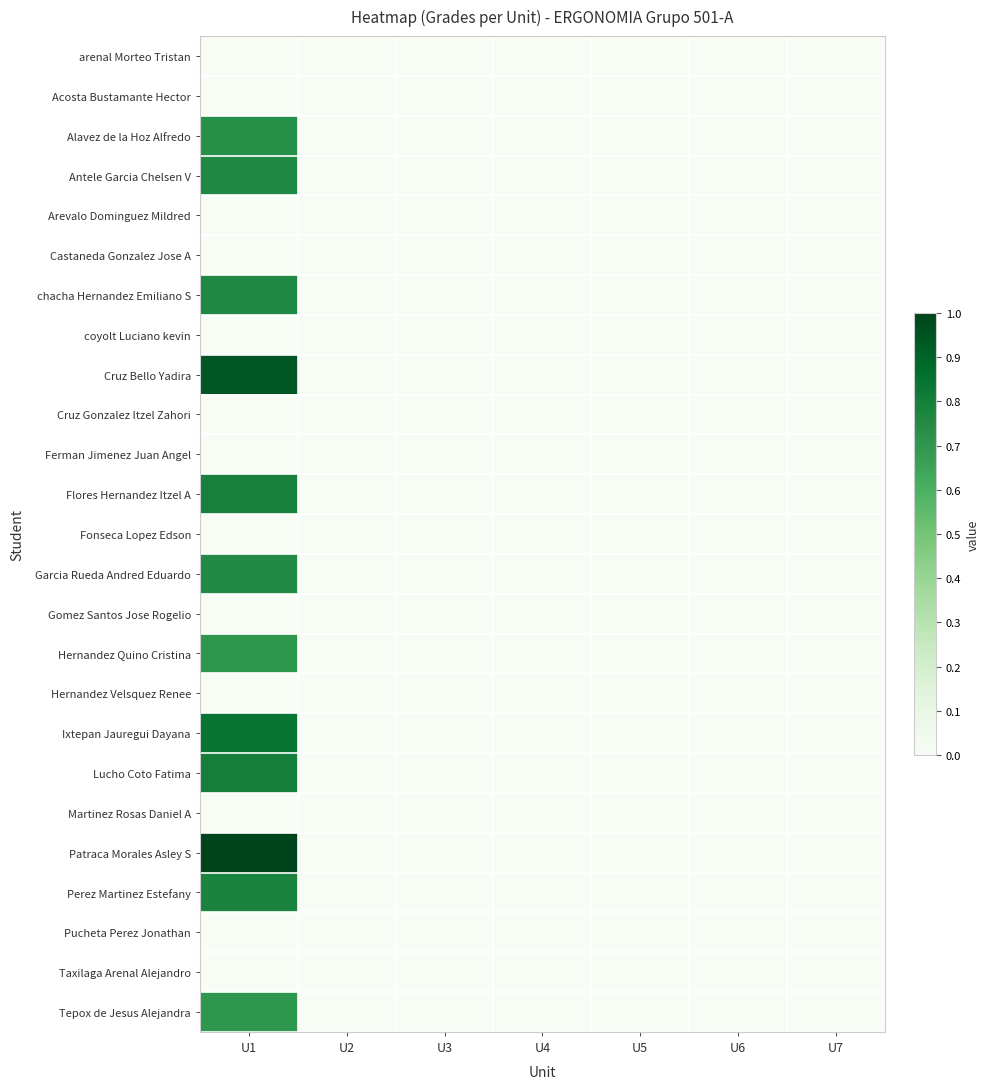

Reading right to left, extract all data points from this chart.

arenal Morteo Tristan: U7=0.0	U6=0.0	U5=0.0	U4=0.0	U3=0.0	U2=0.0	U1=0.0
Acosta Bustamante Hector: U7=0.0	U6=0.0	U5=0.0	U4=0.0	U3=0.0	U2=0.0	U1=0.0
Alavez de la Hoz Alfredo: U7=0.0	U6=0.0	U5=0.0	U4=0.0	U3=0.0	U2=0.0	U1=0.7
Antele Garcia Chelsen V: U7=0.0	U6=0.0	U5=0.0	U4=0.0	U3=0.0	U2=0.0	U1=0.8
Arevalo Dominguez Mildred: U7=0.0	U6=0.0	U5=0.0	U4=0.0	U3=0.0	U2=0.0	U1=0.0
Castaneda Gonzalez Jose A: U7=0.0	U6=0.0	U5=0.0	U4=0.0	U3=0.0	U2=0.0	U1=0.0
chacha Hernandez Emiliano S: U7=0.0	U6=0.0	U5=0.0	U4=0.0	U3=0.0	U2=0.0	U1=0.8
coyolt Luciano kevin: U7=0.0	U6=0.0	U5=0.0	U4=0.0	U3=0.0	U2=0.0	U1=0.0
Cruz Bello Yadira: U7=0.0	U6=0.0	U5=0.0	U4=0.0	U3=0.0	U2=0.0	U1=0.9
Cruz Gonzalez Itzel Zahori: U7=0.0	U6=0.0	U5=0.0	U4=0.0	U3=0.0	U2=0.0	U1=0.0
Ferman Jimenez Juan Angel: U7=0.0	U6=0.0	U5=0.0	U4=0.0	U3=0.0	U2=0.0	U1=0.0
Flores Hernandez Itzel A: U7=0.0	U6=0.0	U5=0.0	U4=0.0	U3=0.0	U2=0.0	U1=0.8
Fonseca Lopez Edson: U7=0.0	U6=0.0	U5=0.0	U4=0.0	U3=0.0	U2=0.0	U1=0.0
Garcia Rueda Andred Eduardo: U7=0.0	U6=0.0	U5=0.0	U4=0.0	U3=0.0	U2=0.0	U1=0.8
Gomez Santos Jose Rogelio: U7=0.0	U6=0.0	U5=0.0	U4=0.0	U3=0.0	U2=0.0	U1=0.0
Hernandez Quino Cristina: U7=0.0	U6=0.0	U5=0.0	U4=0.0	U3=0.0	U2=0.0	U1=0.7
Hernandez Velsquez Renee: U7=0.0	U6=0.0	U5=0.0	U4=0.0	U3=0.0	U2=0.0	U1=0.0
Ixtepan Jauregui Dayana: U7=0.0	U6=0.0	U5=0.0	U4=0.0	U3=0.0	U2=0.0	U1=0.8
Lucho Coto Fatima: U7=0.0	U6=0.0	U5=0.0	U4=0.0	U3=0.0	U2=0.0	U1=0.8
Martinez Rosas Daniel A: U7=0.0	U6=0.0	U5=0.0	U4=0.0	U3=0.0	U2=0.0	U1=0.0
Patraca Morales Asley S: U7=0.0	U6=0.0	U5=0.0	U4=0.0	U3=0.0	U2=0.0	U1=1.0
Perez Martinez Estefany: U7=0.0	U6=0.0	U5=0.0	U4=0.0	U3=0.0	U2=0.0	U1=0.8
Pucheta Perez Jonathan: U7=0.0	U6=0.0	U5=0.0	U4=0.0	U3=0.0	U2=0.0	U1=0.0
Taxilaga Arenal Alejandro: U7=0.0	U6=0.0	U5=0.0	U4=0.0	U3=0.0	U2=0.0	U1=0.0
Tepox de Jesus Alejandra: U7=0.0	U6=0.0	U5=0.0	U4=0.0	U3=0.0	U2=0.0	U1=0.7